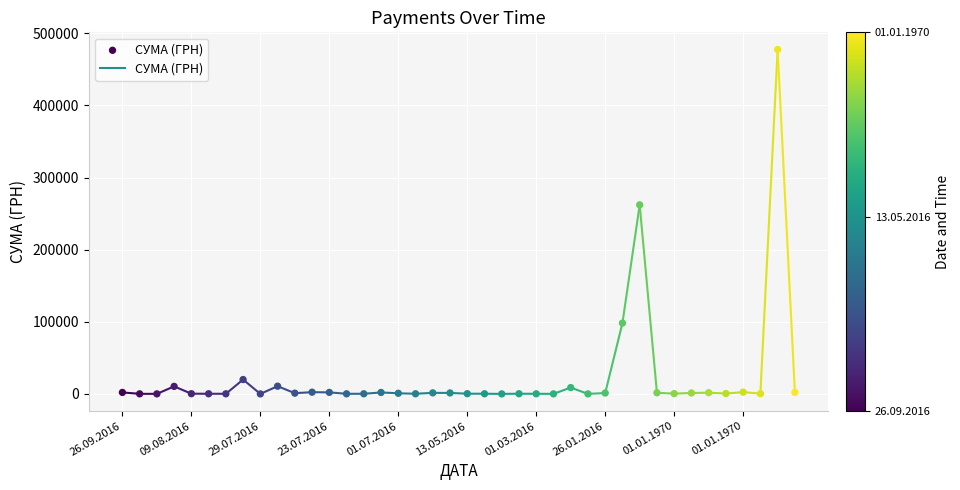

What is the range of Y values (max minus min)?

477549.1